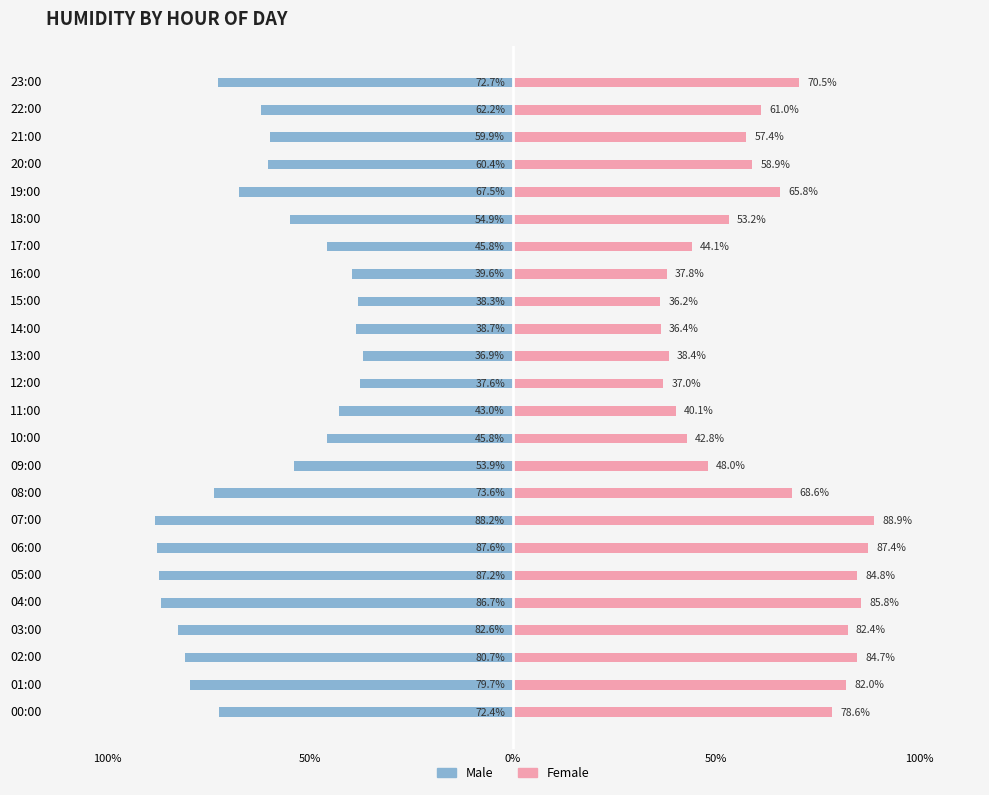

What is the sum of the Male values at 09:00 and 04:00?

-140.6